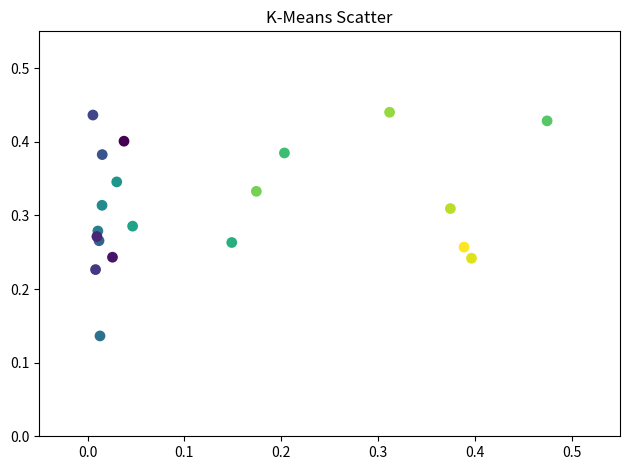

What is the range of X values (max minus min)?

0.5